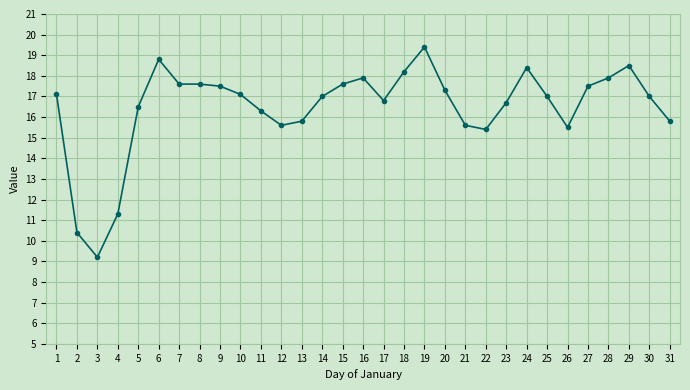

At which category does the data reach its first local peak?

6